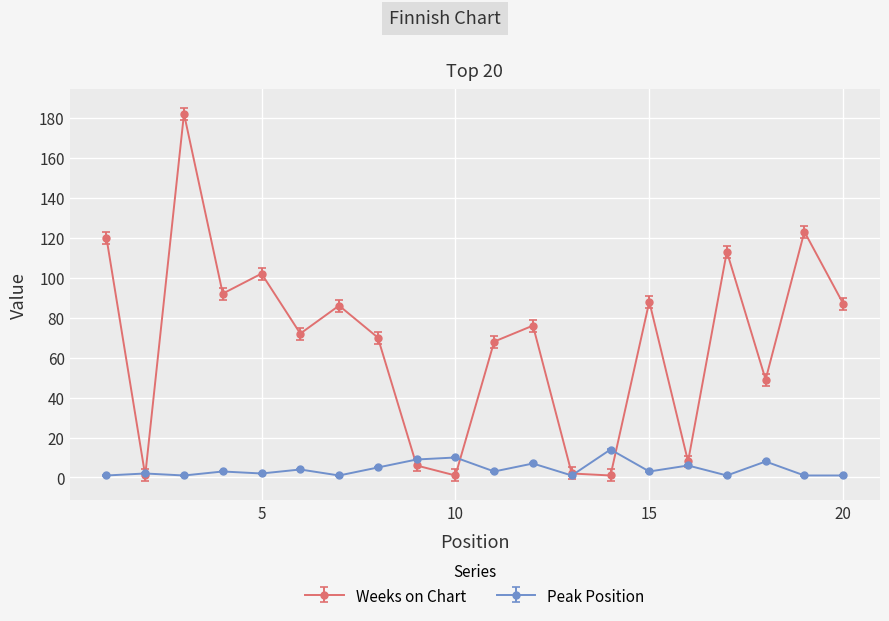

Which series has the largest range (max minus min)?

Weeks on Chart